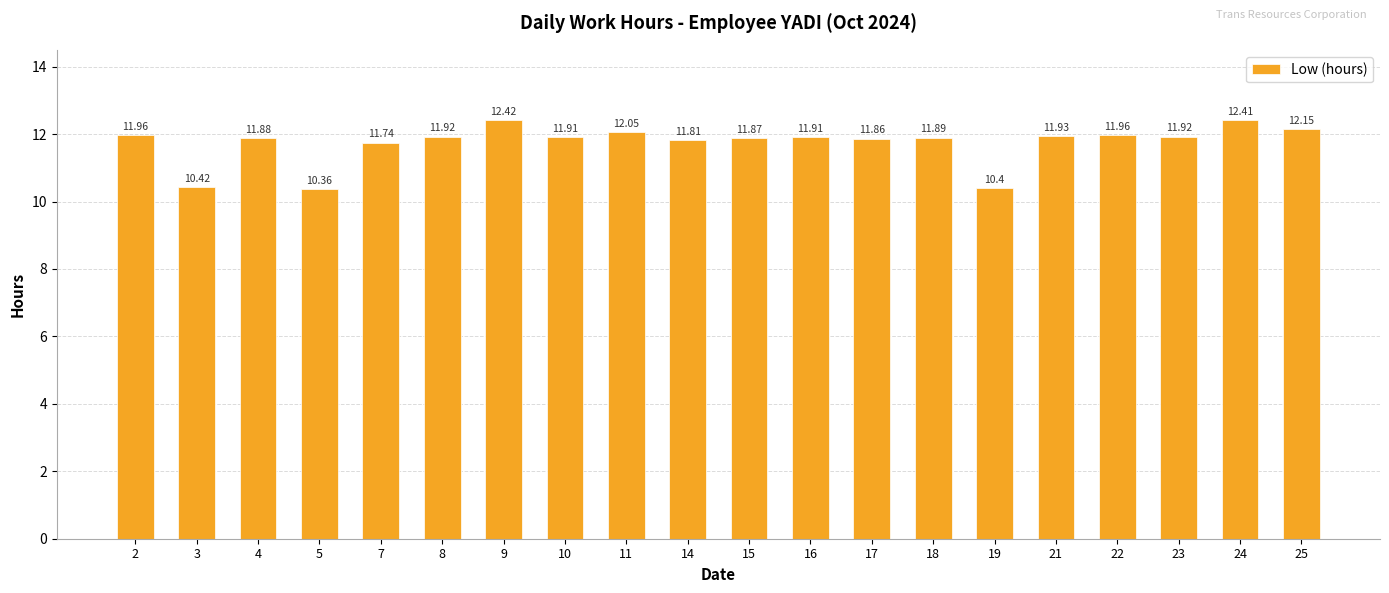

How many bars are there in total?

20